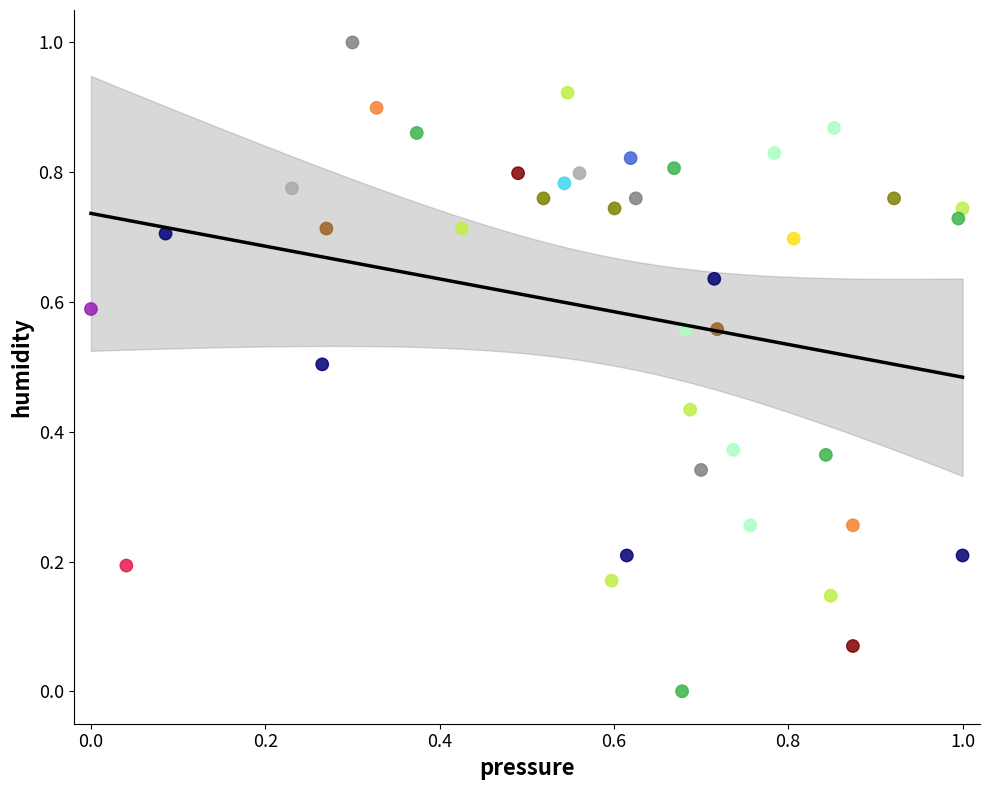

What is the range of Y values (max minus min)?

1.0